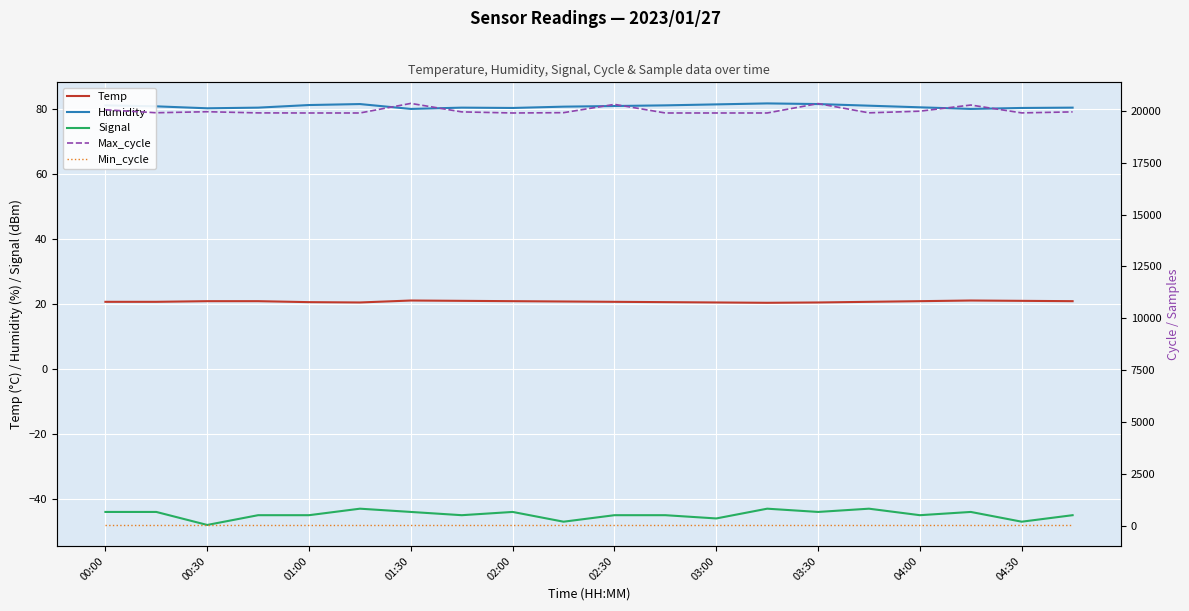

At 15, list the series in order from smallest to largest.

Signal, Temp, Min_cycle, Humidity, Max_cycle